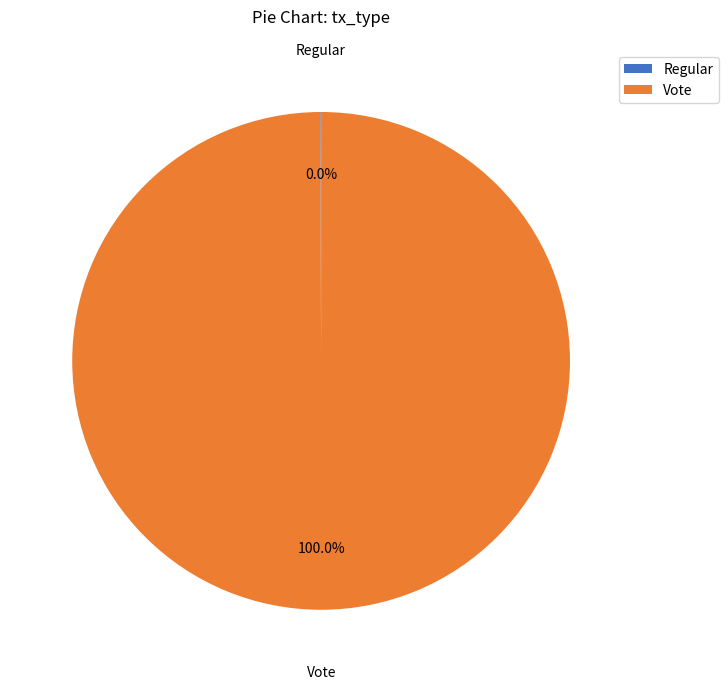

Which slice is the largest?

Vote